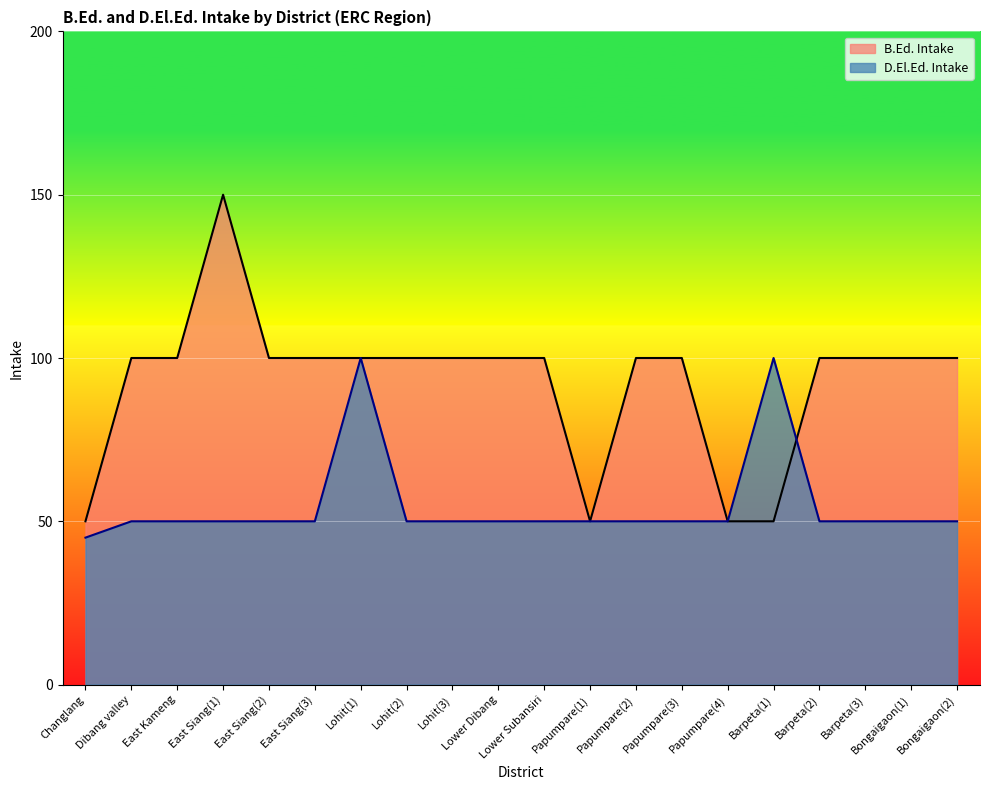

After their last crossing, which series has the higher values: B.Ed. Intake or D.El.Ed. Intake?

B.Ed. Intake